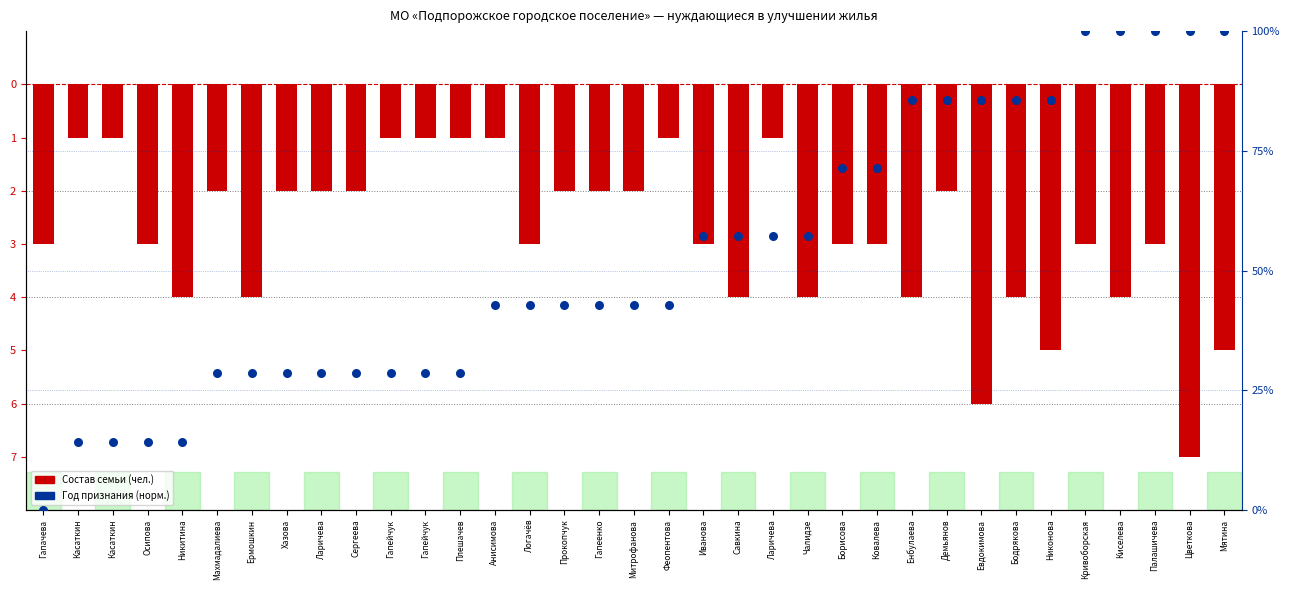

Is the value of Состав семьи (чел.) at Палашичева greater than the value of Год признания (нормализованный) at Митрофанова?

No